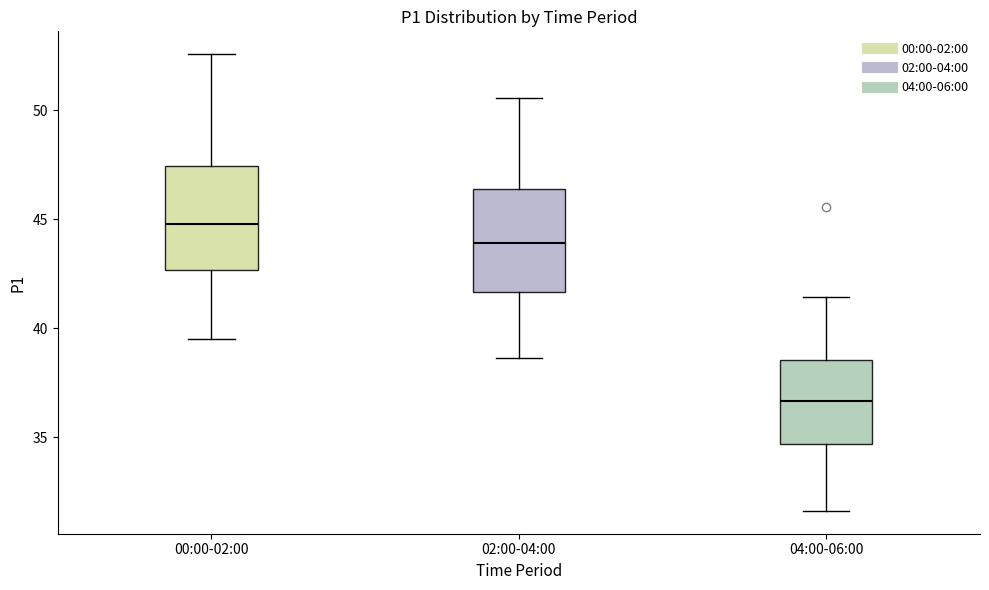

Which box has the highest median line?

00:00-02:00